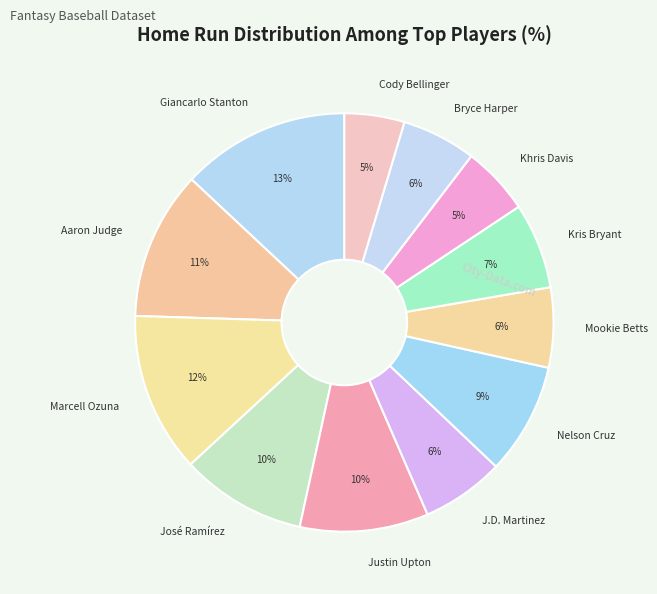

Count the number of slices in the pie.

12